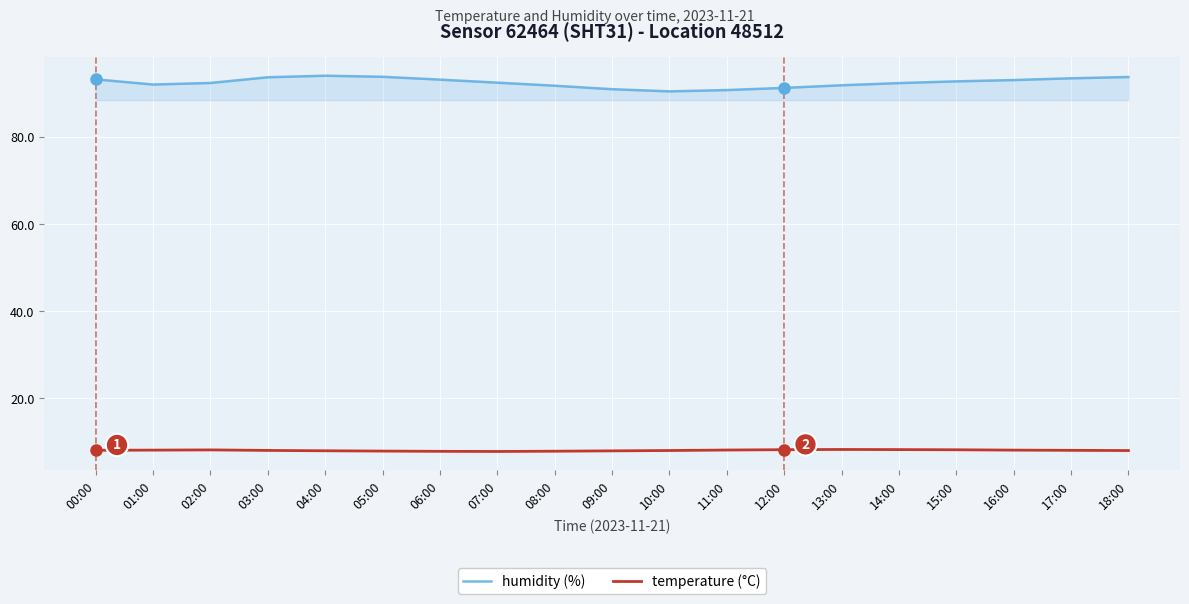

What is the difference between the humidity (%) values at 09:00 and 18:00?

2.8